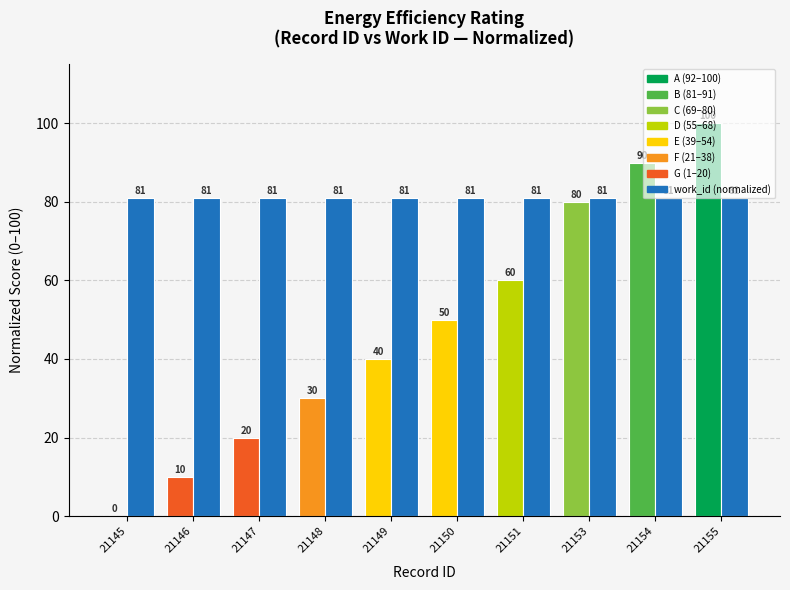

What is the maximum value shown in the chart?

100